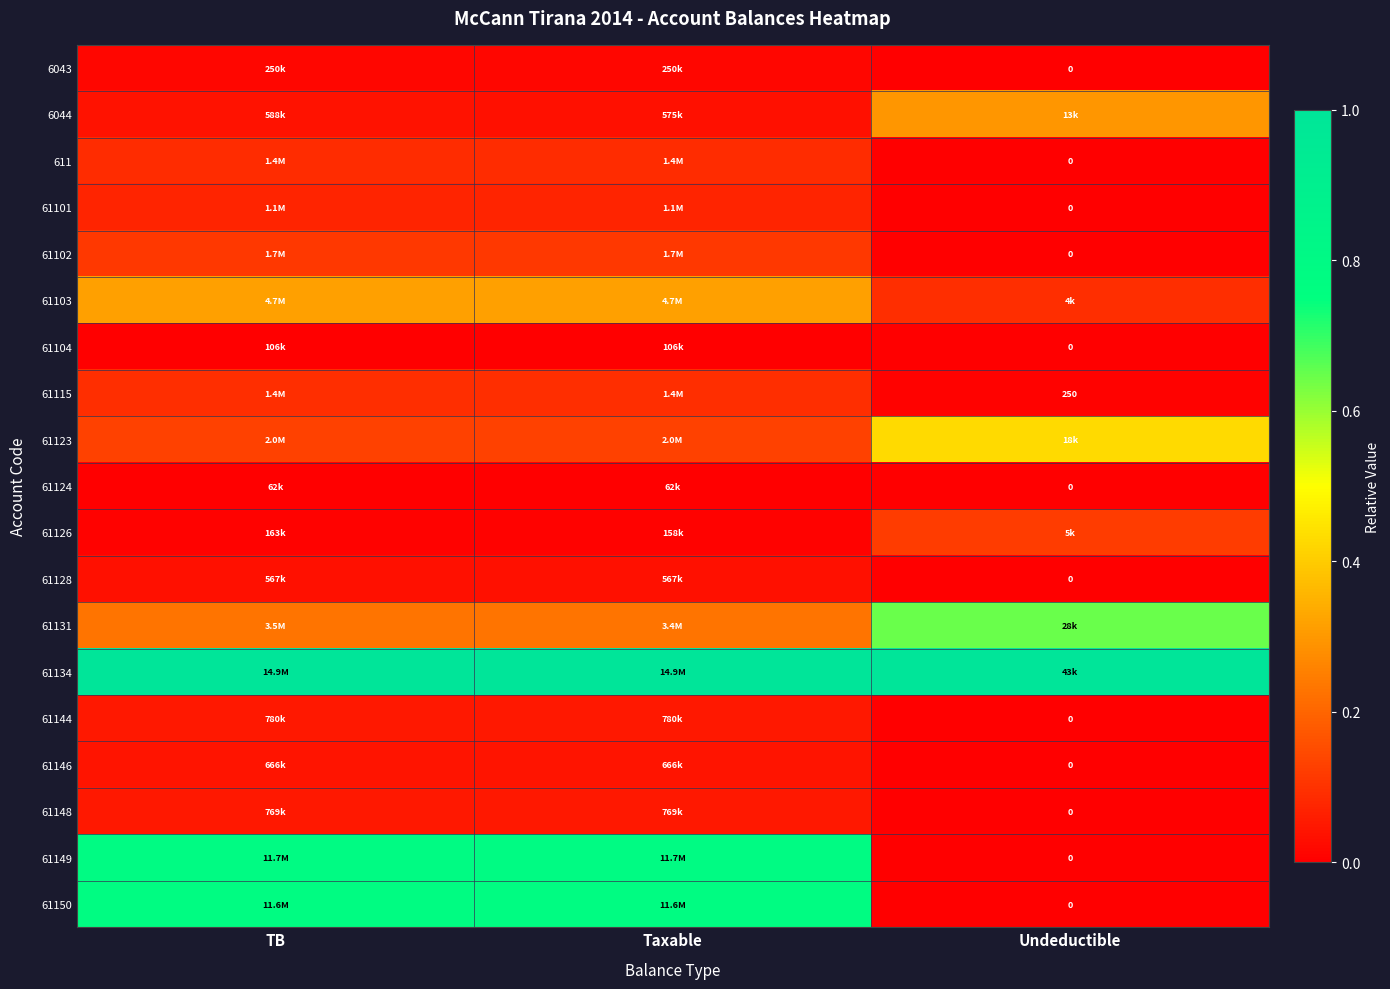

True or false: 61102 has a value of 0.1 at TB.

True